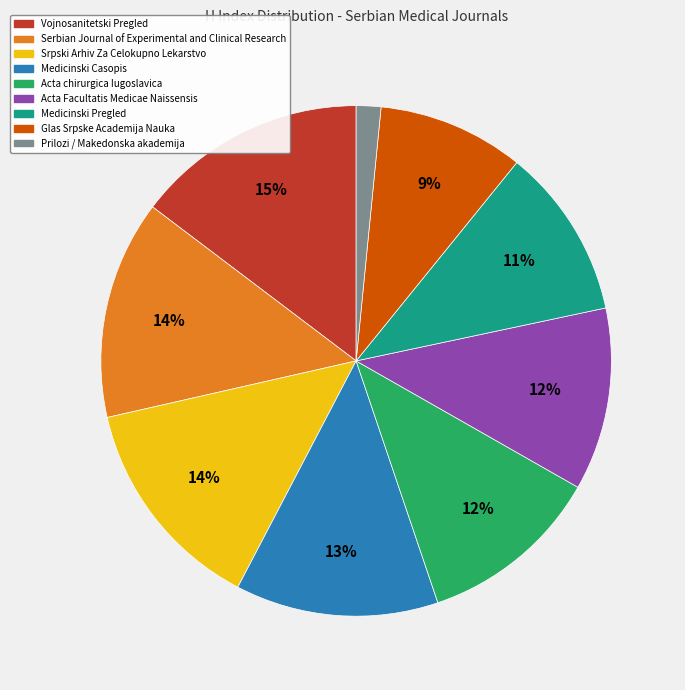

To the nearest percent, what is the average slice percentage?

11%